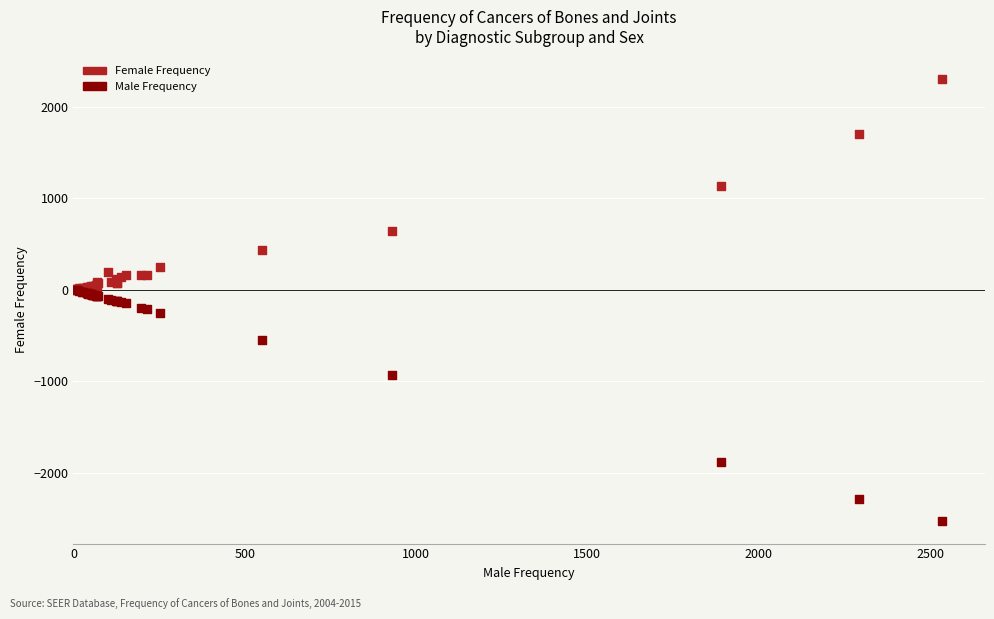

What are all the series names shown in the legend?

Female Frequency, Male Frequency